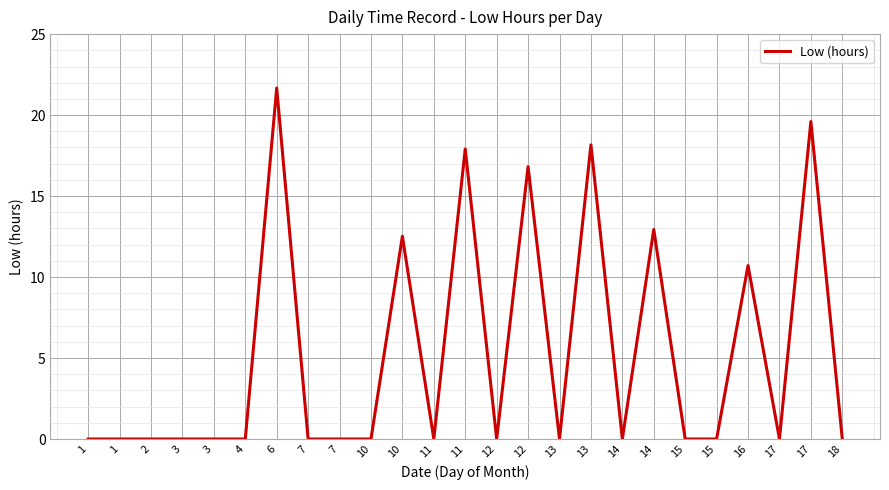

Does the chart have visible grid lines?

Yes